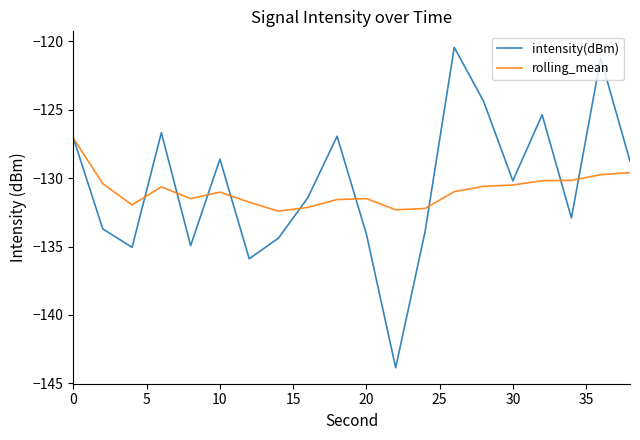

What is the minimum value for rolling_mean?

-132.4